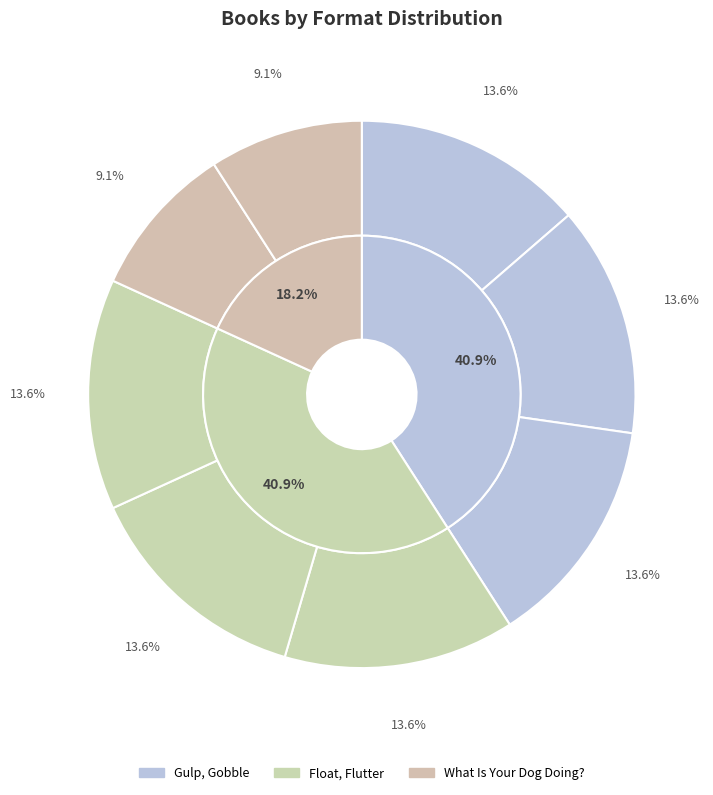

What percentage is the Float, Flutter (Hardcover) slice, to the nearest percent?

14%